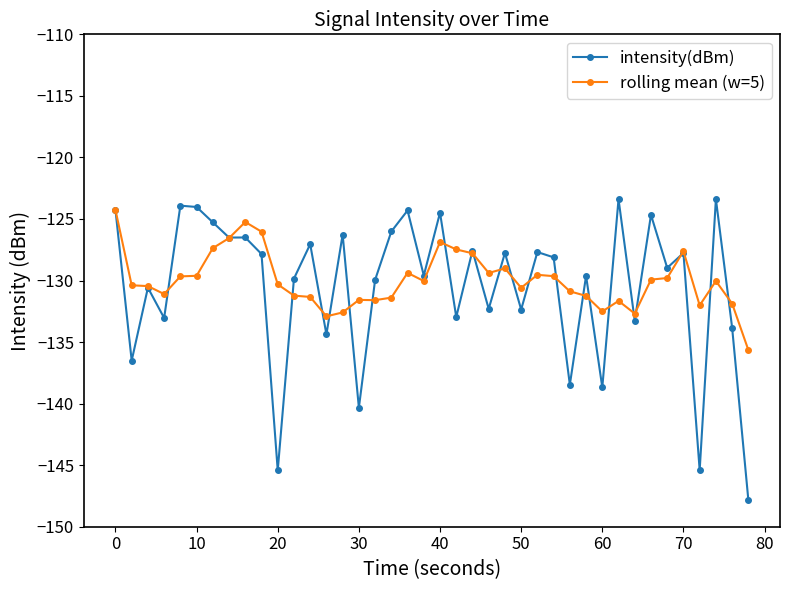

Which series has the widest spread of values?

intensity(dBm)